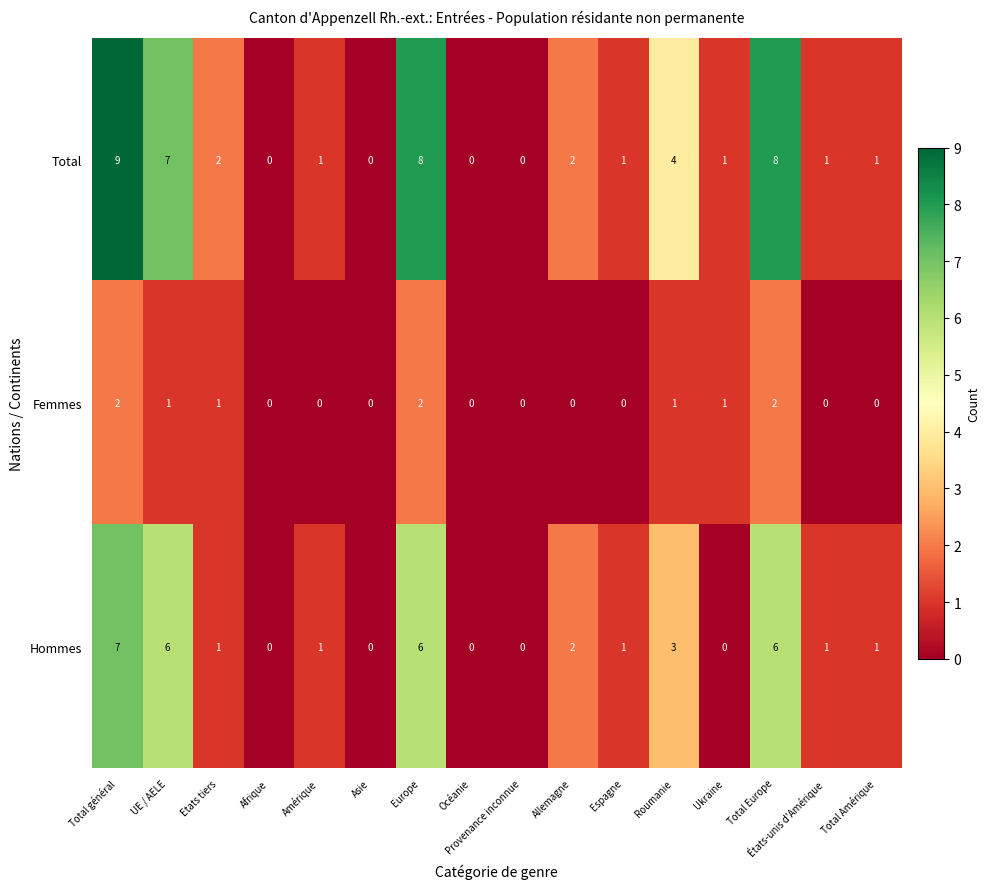

Rank the series by their average value, from highest to lowest.

Total, Hommes, Femmes